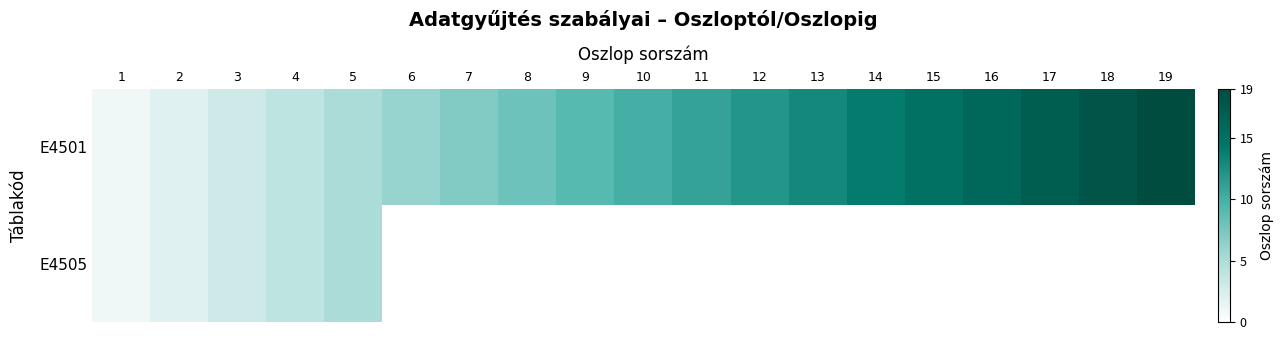

At which category is the sum across all series the highest?

19